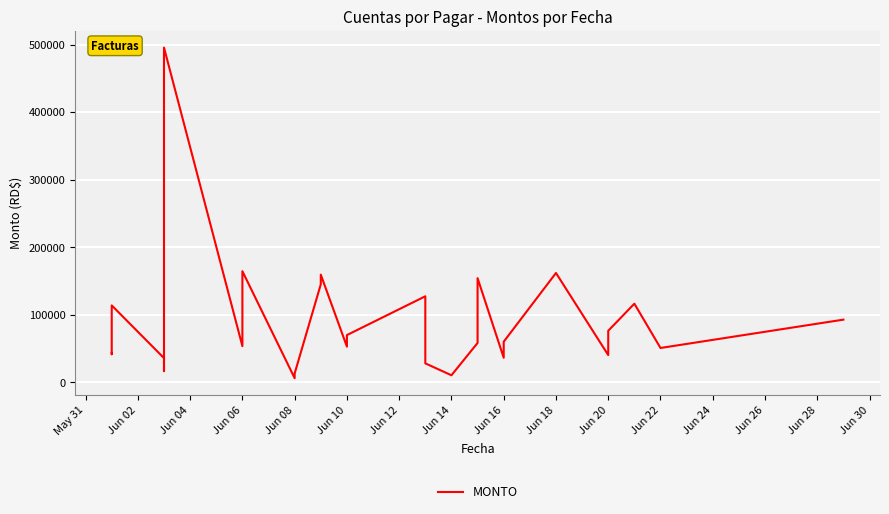

How many lines are shown in the chart?

1